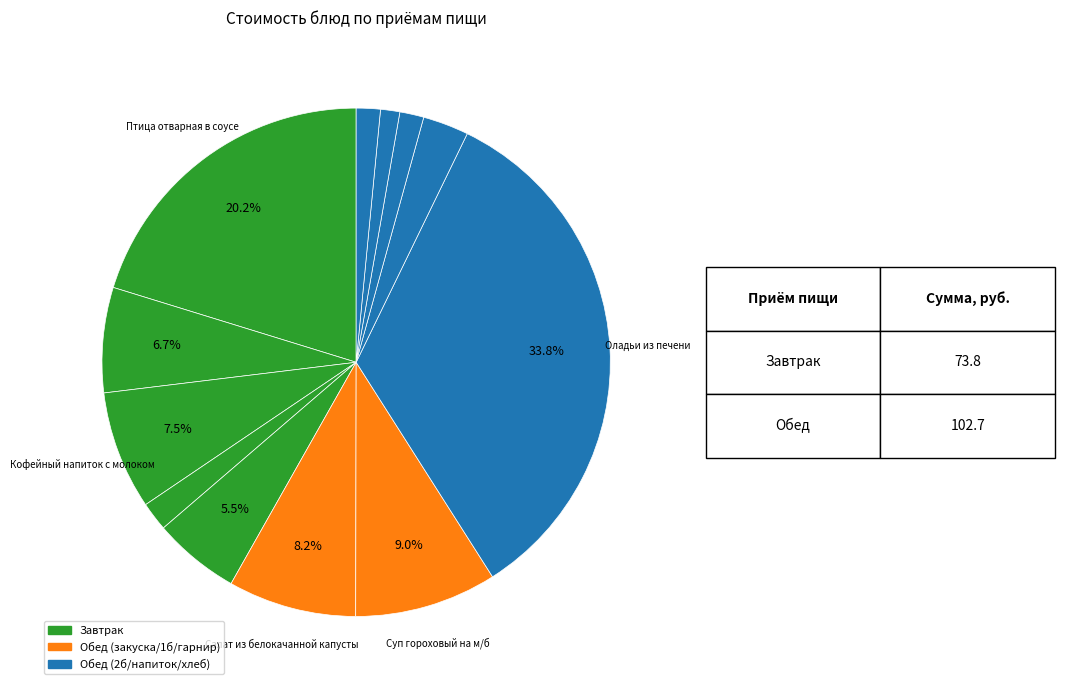

Which slice is the smallest?

Батон нарезной (обед)